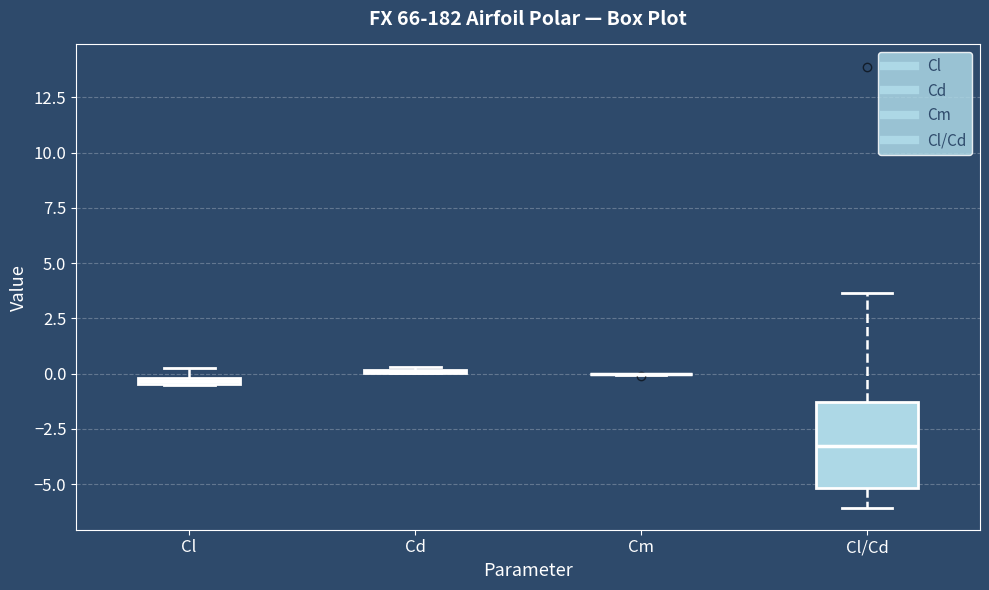

Comparing the boxes themselves (not the whiskers), which one is the tallest?

Cl/Cd